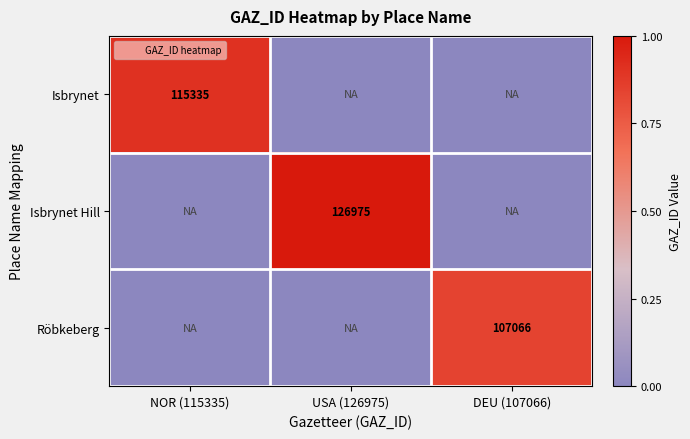

Which series has the largest total across all categories?

Isbrynet Hill